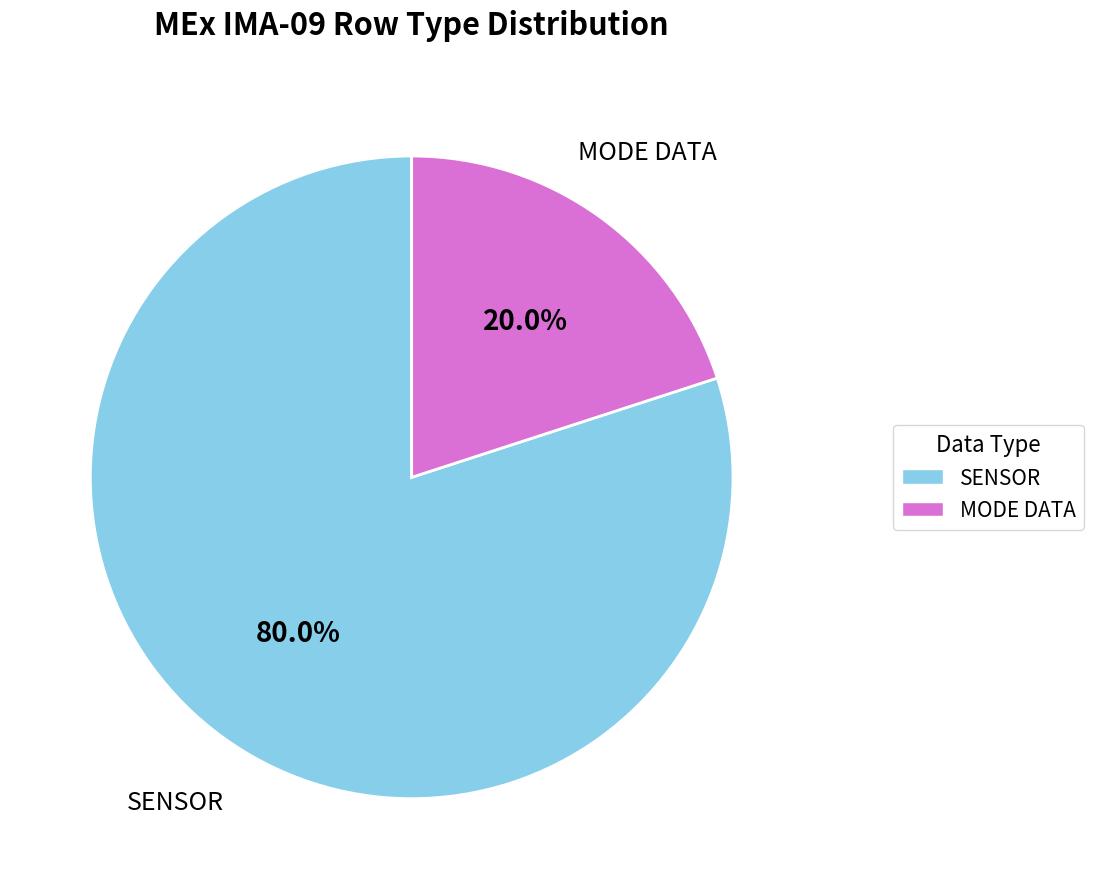

Does any single category account for the majority?

Yes